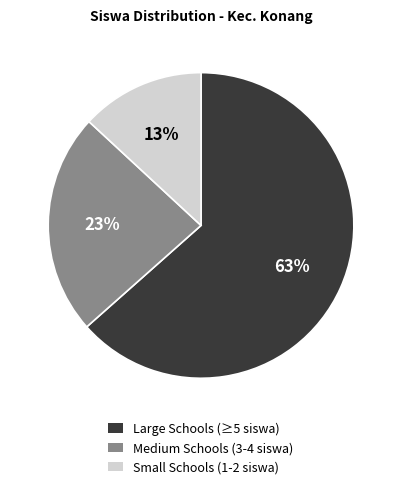

How many segments does this pie chart have?

3